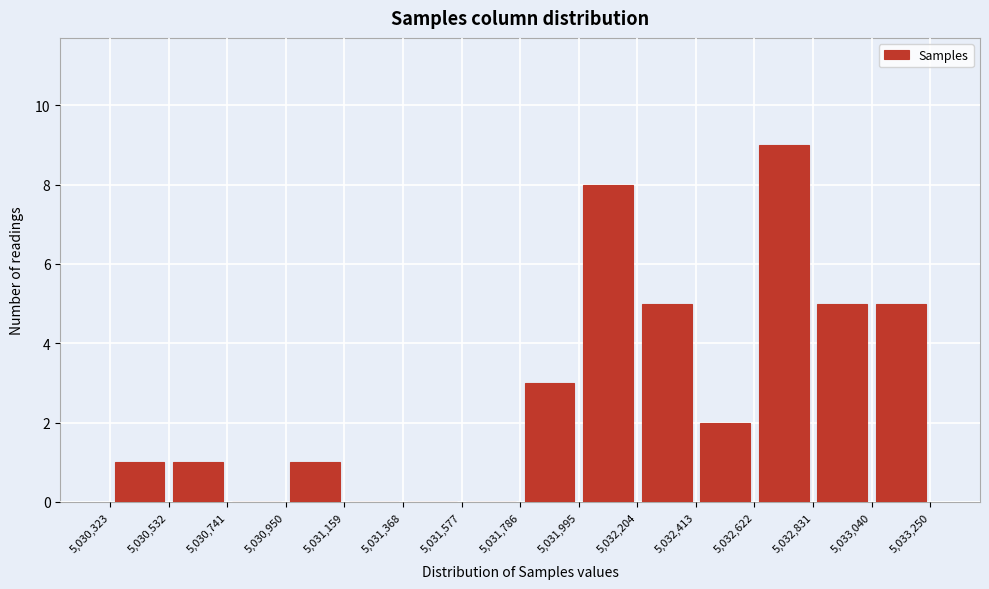

Reading left to right, list every bar in this chart as the range it spans on the x-axis followed by its height. The values are not printed on the chart, so give them approximately, as read against the axis.

5,030,323 to 5,030,532: 1
5,030,532 to 5,030,741: 1
5,030,741 to 5,030,950: 0
5,030,950 to 5,031,159: 1
5,031,159 to 5,031,368: 0
5,031,368 to 5,031,577: 0
5,031,577 to 5,031,786: 0
5,031,786 to 5,031,995: 3
5,031,995 to 5,032,204: 8
5,032,204 to 5,032,413: 5
5,032,413 to 5,032,622: 2
5,032,622 to 5,032,831: 9
5,032,831 to 5,033,040: 5
5,033,040 to 5,033,250: 5